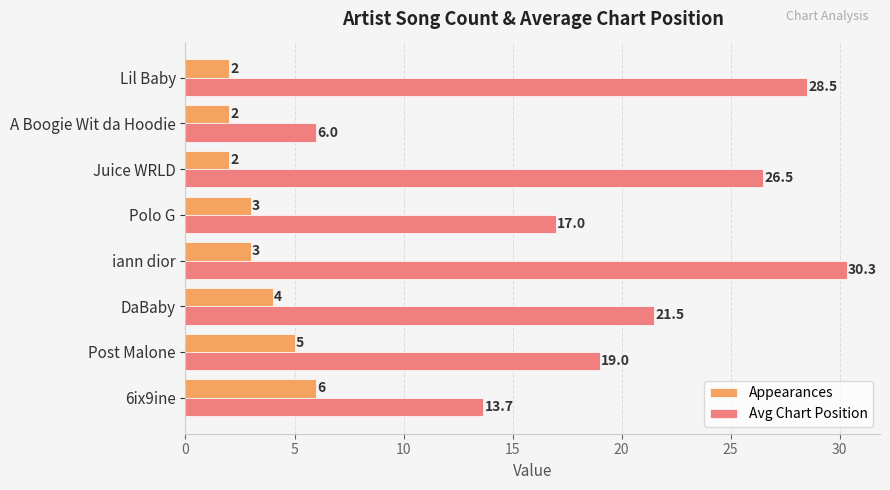

List the series in order of their overall mean, highest first.

Avg Chart Position, Appearances